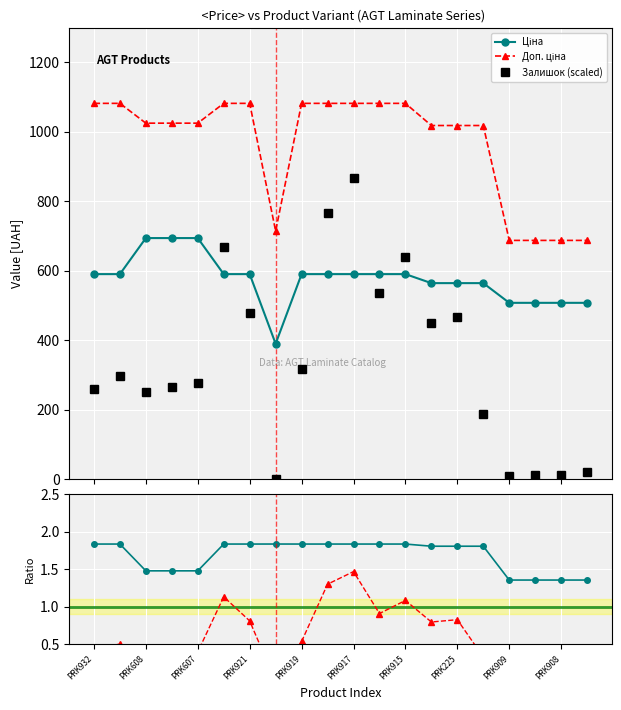

How many categories are shown in the chart?

20